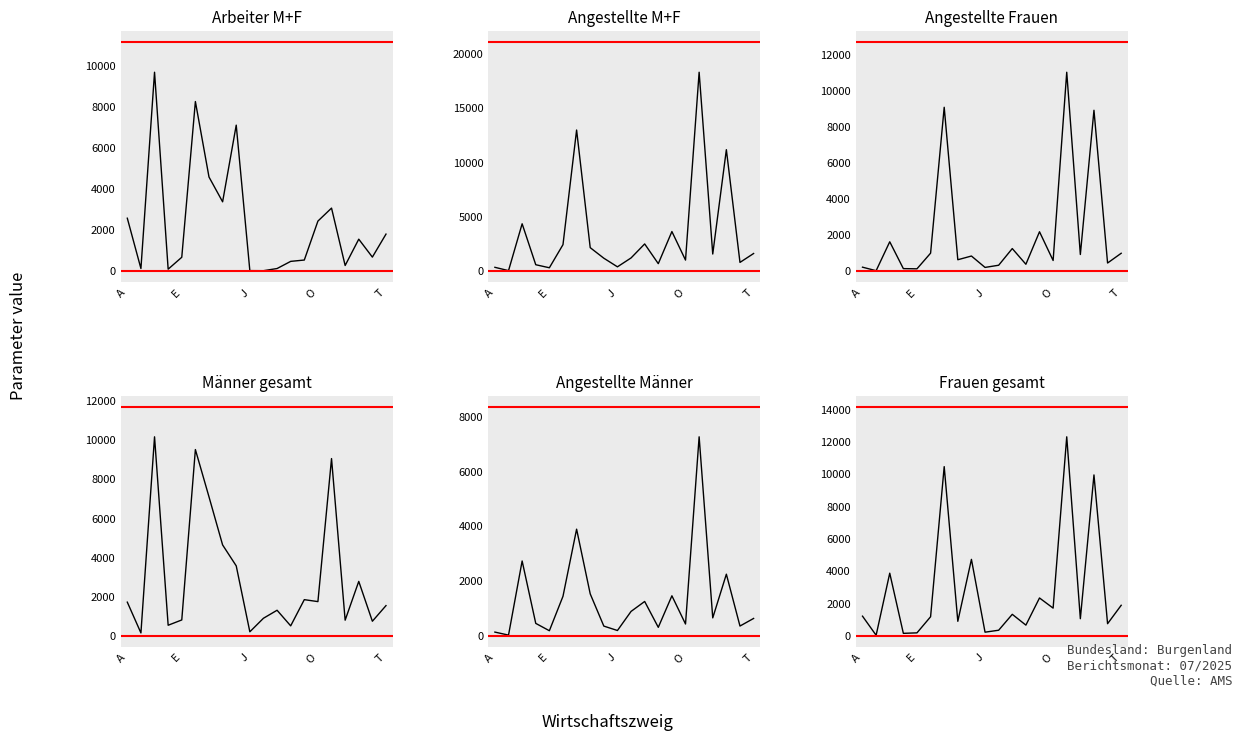

At which category does the chart reach its peak across all series?

15